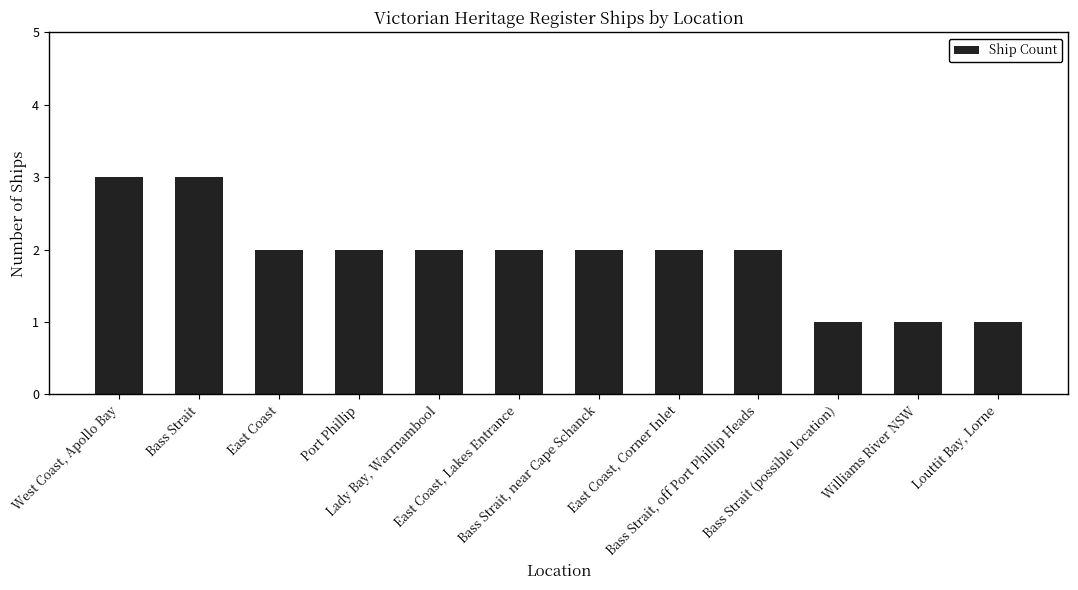

What is the greatest value displayed?

3